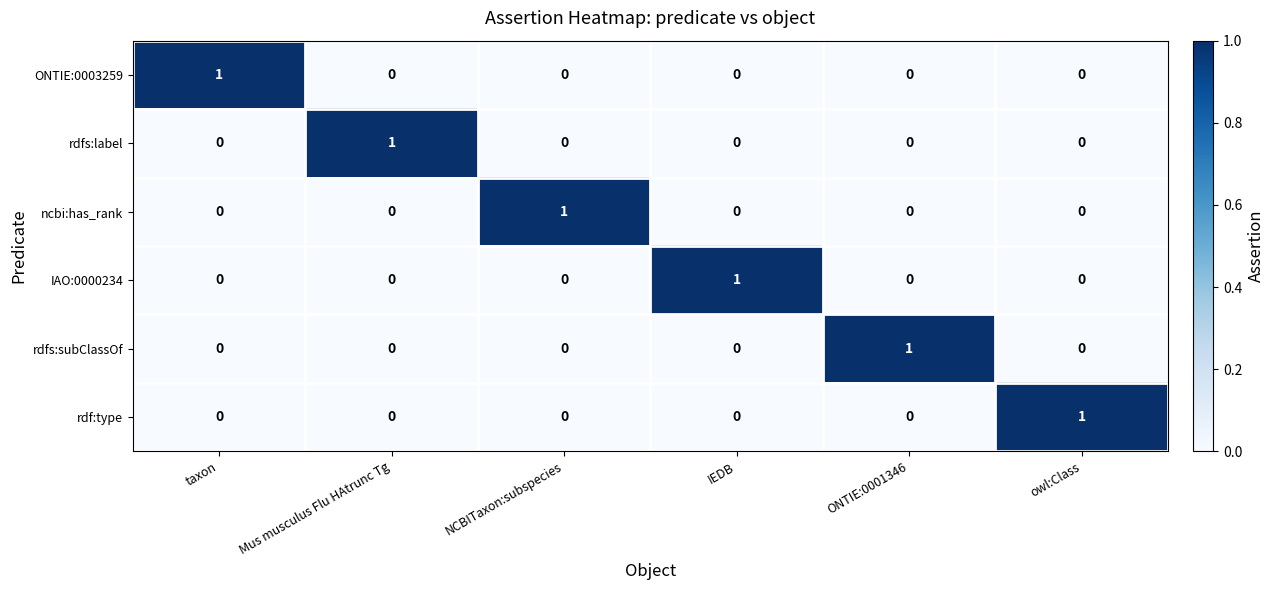

The ncbi:has_rank series shows 0 at NCBITaxon:subspecies. True or false?

False